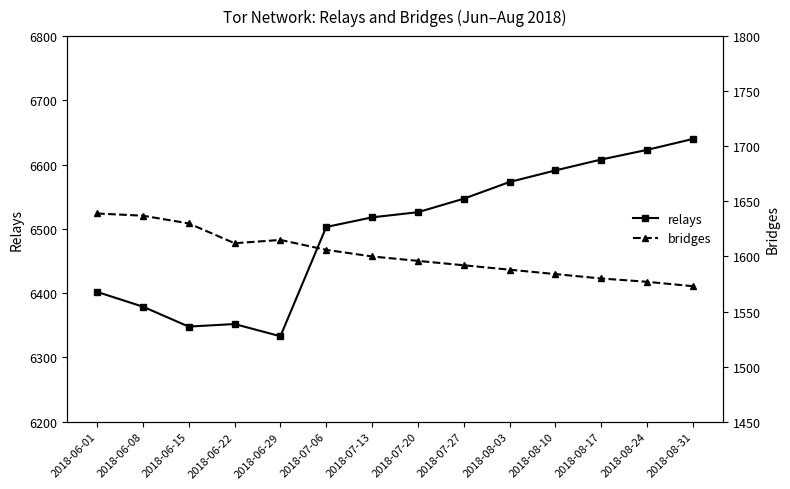

What is the label of the 10th point from the right?

2018-06-29